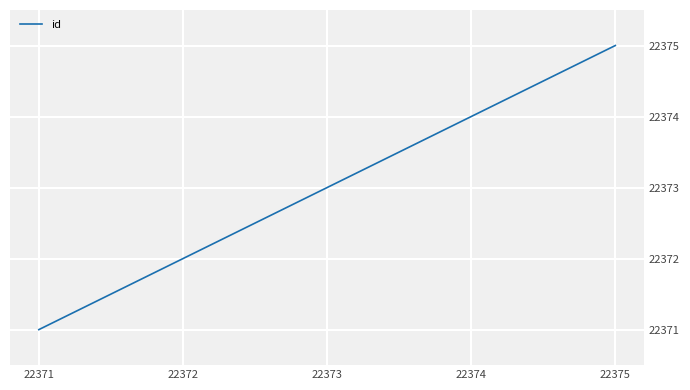

What is the change in value from 22371 to 22373?

+2